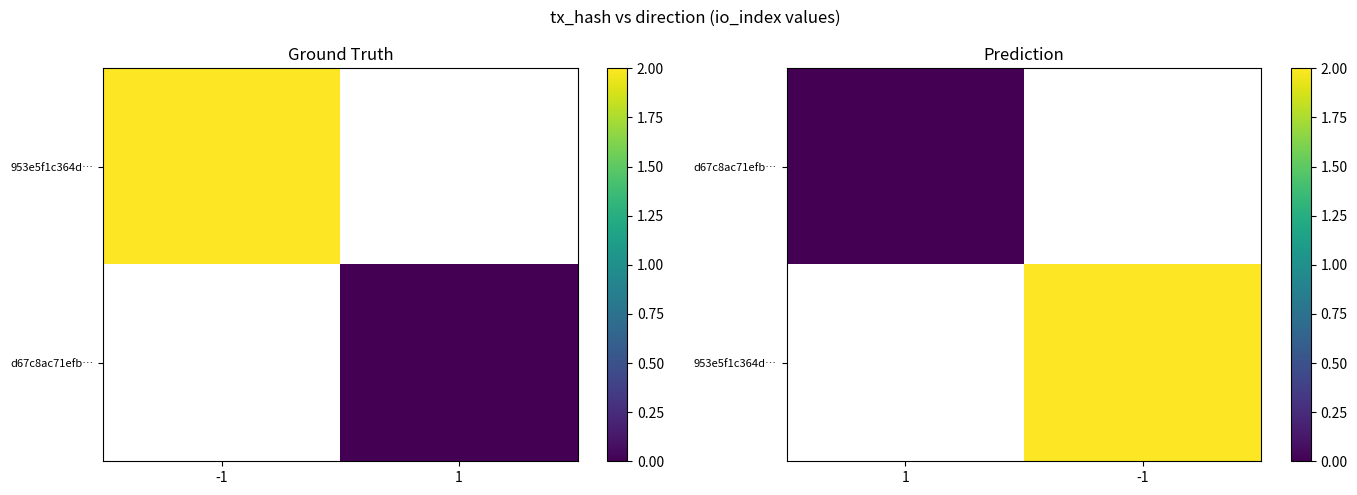

List the labels in order of d67c8ac71efb… value, smallest first.

1, -1